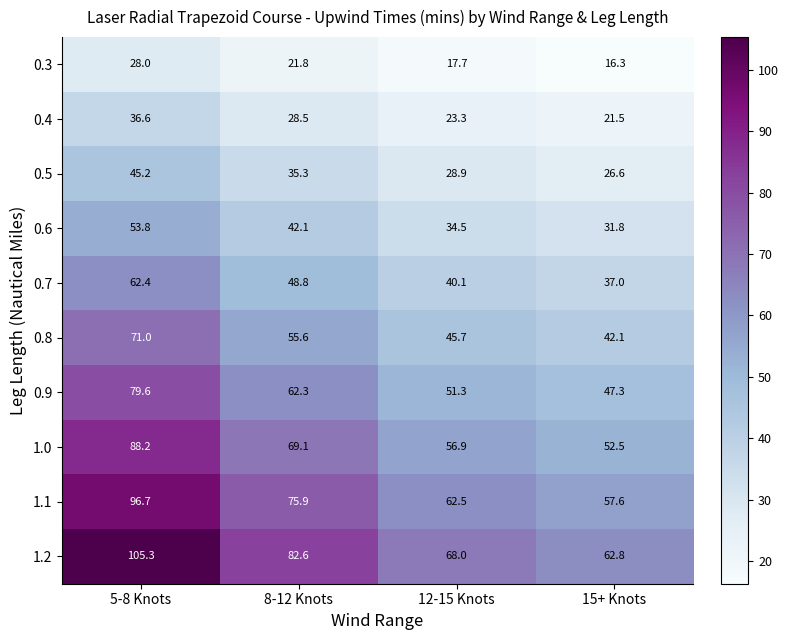

True or false: 0.8 has a value of 90.2 at 8-12 Knots.

False